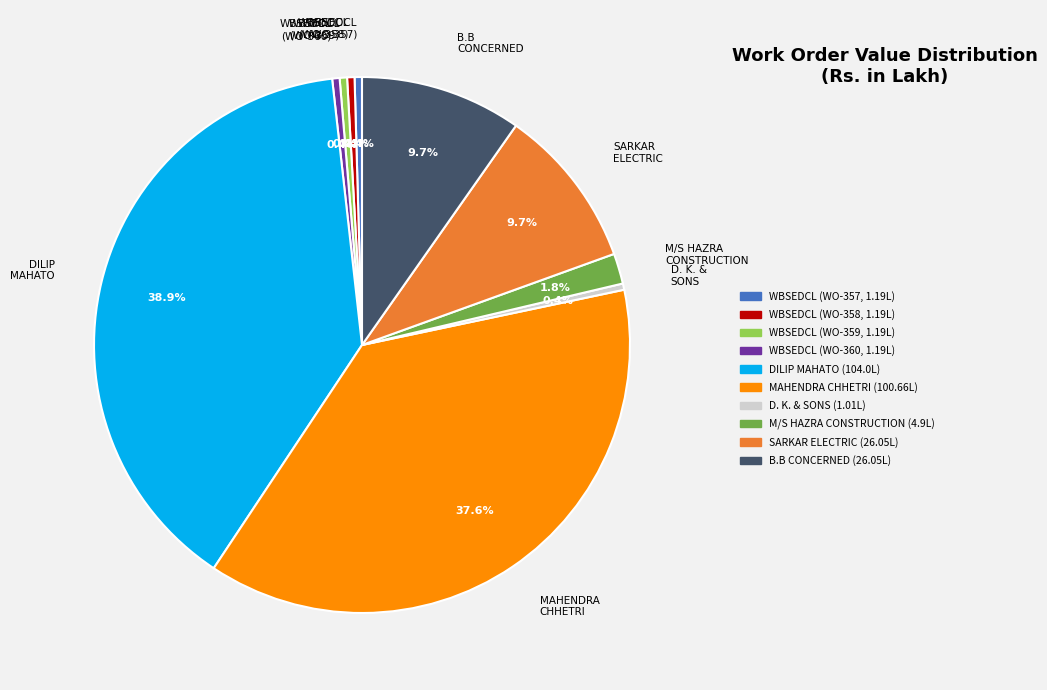

Is there any slice that represents more than half of the pie?

No